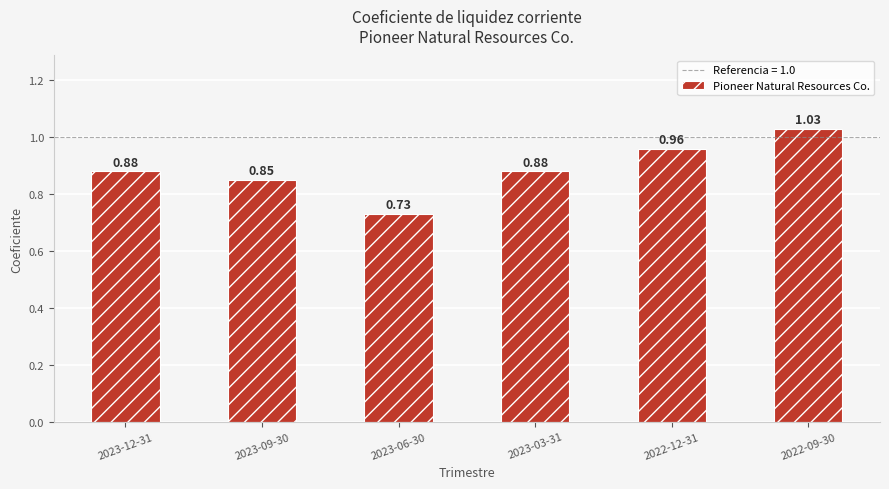

What is the sum of the values at 2023-03-31 and 2023-06-30?

1.6